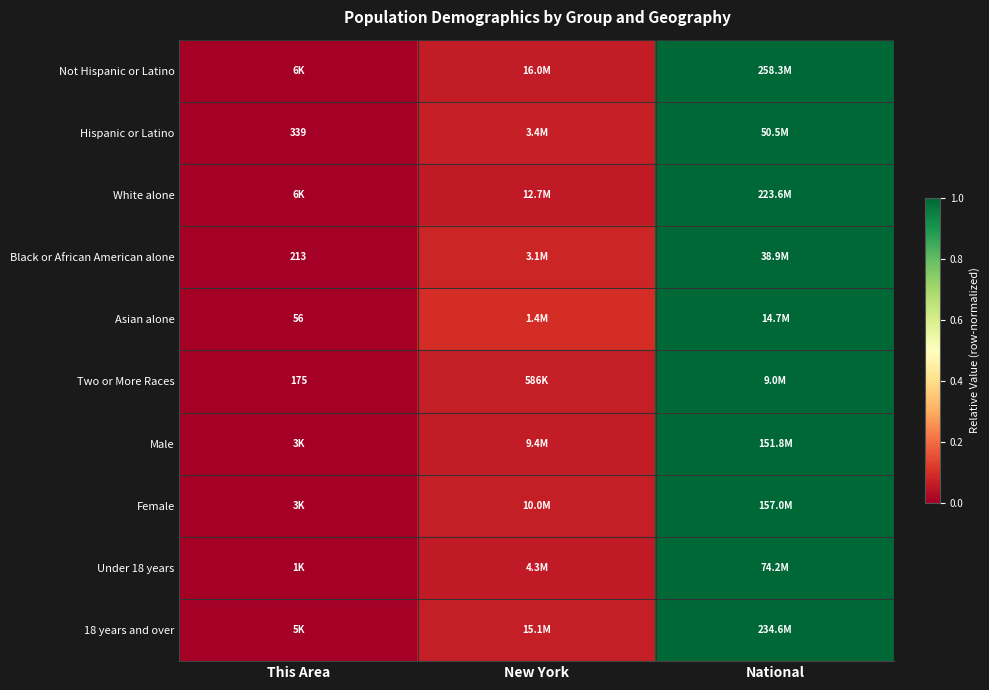

Is it true that Male equals 0.2 at National?

False